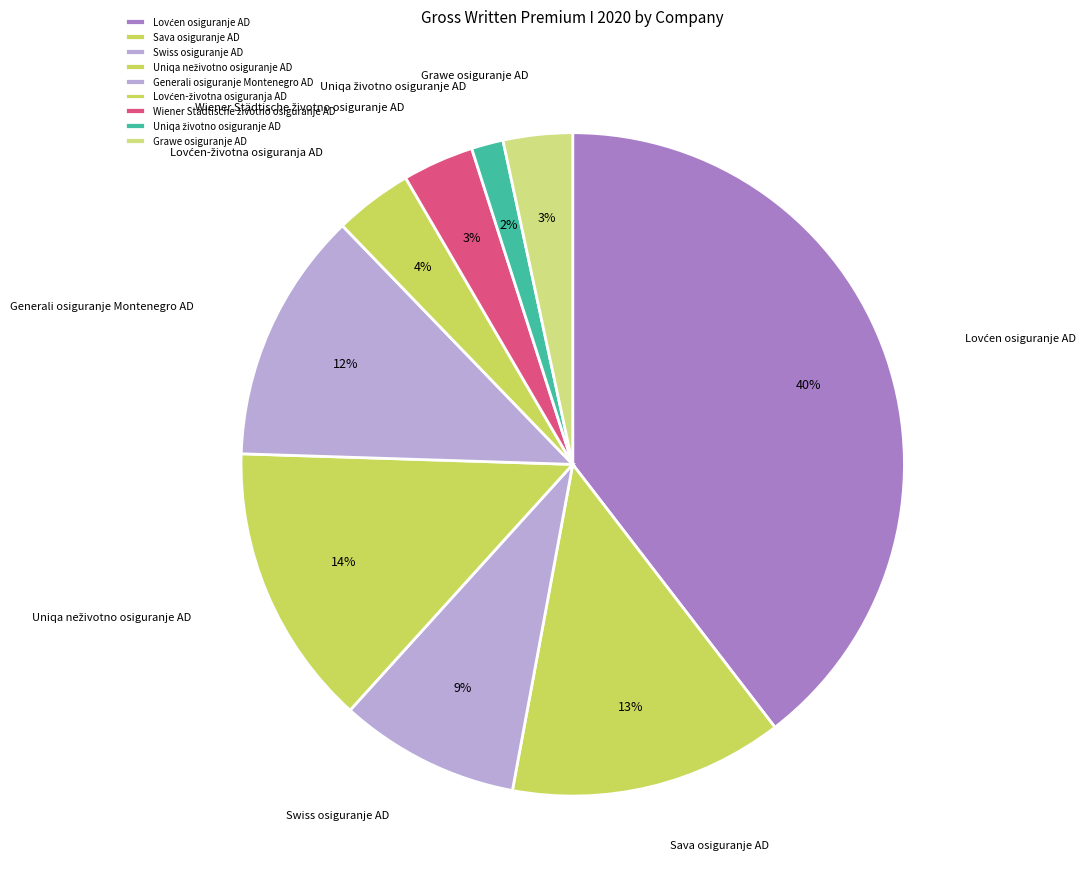

What percentage is the Sava osiguranje AD slice, to the nearest percent?

13%